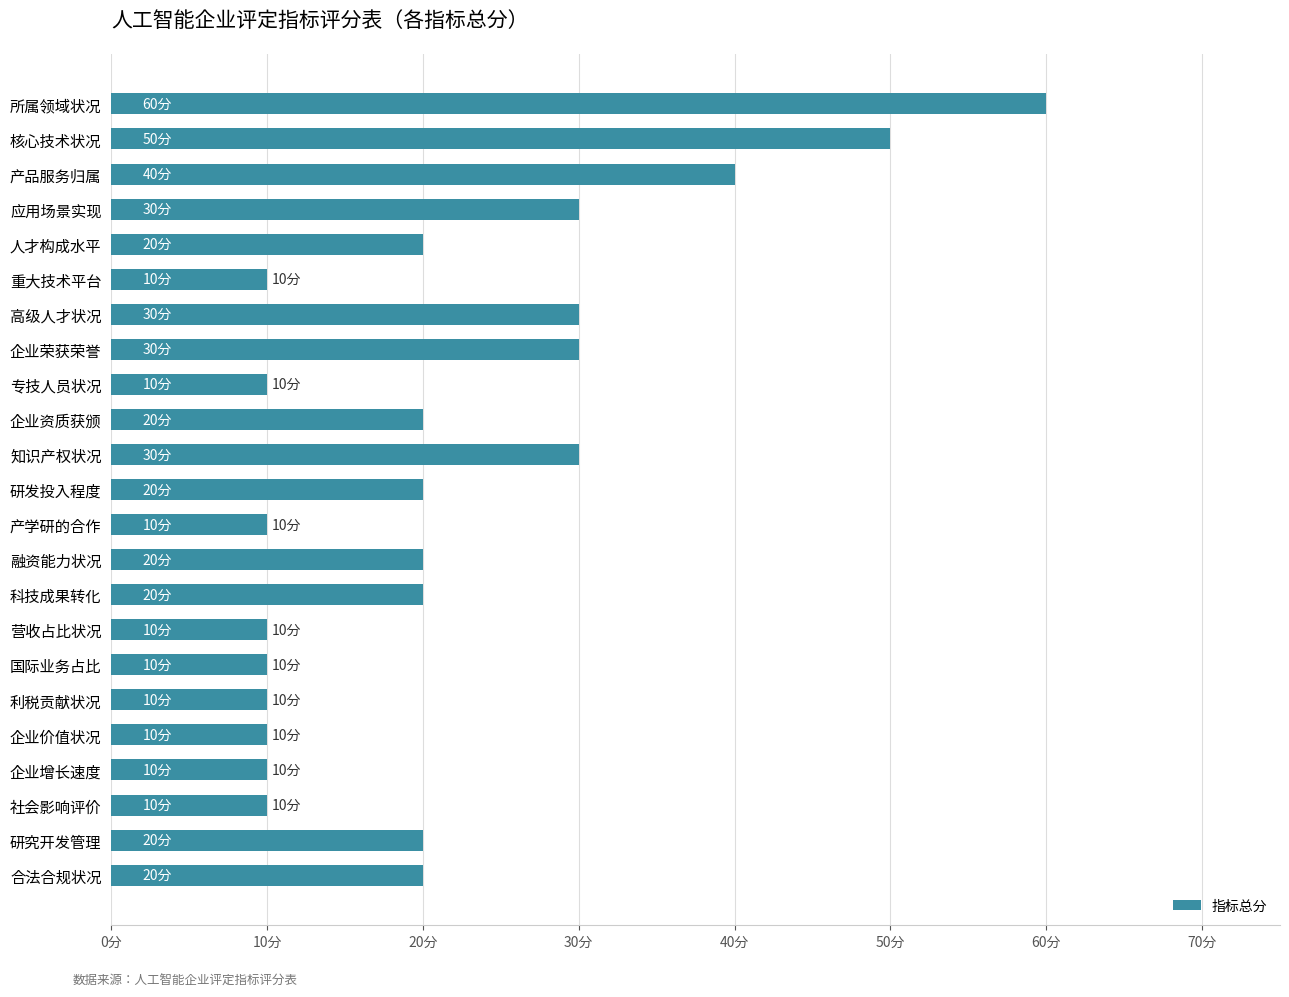

What is the smallest value displayed?

10